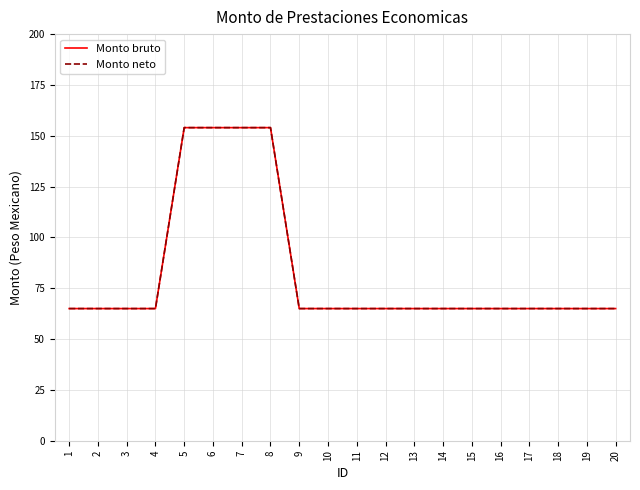

True or false: Monto neto and Monto bruto intersect in this chart.

False